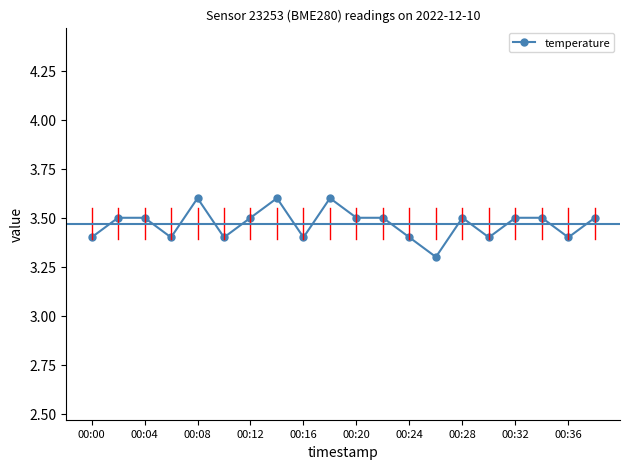

Reading left to right, transcribe all the data shown in this chart.

3.4	3.5	3.5	3.4	3.6	3.4	3.5	3.6	3.4	3.6	3.5	3.5	3.4	3.3	3.5	3.4	3.5	3.5	3.4	3.5